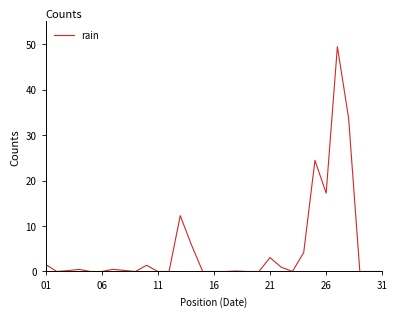

What is the average value?

5.0